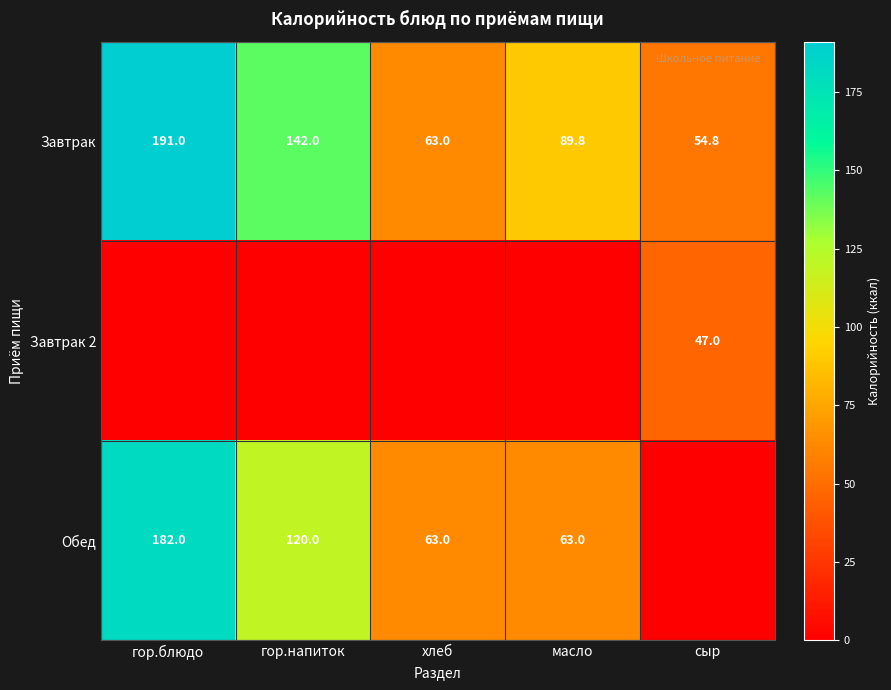

What is the total value across all series at масло?

152.8